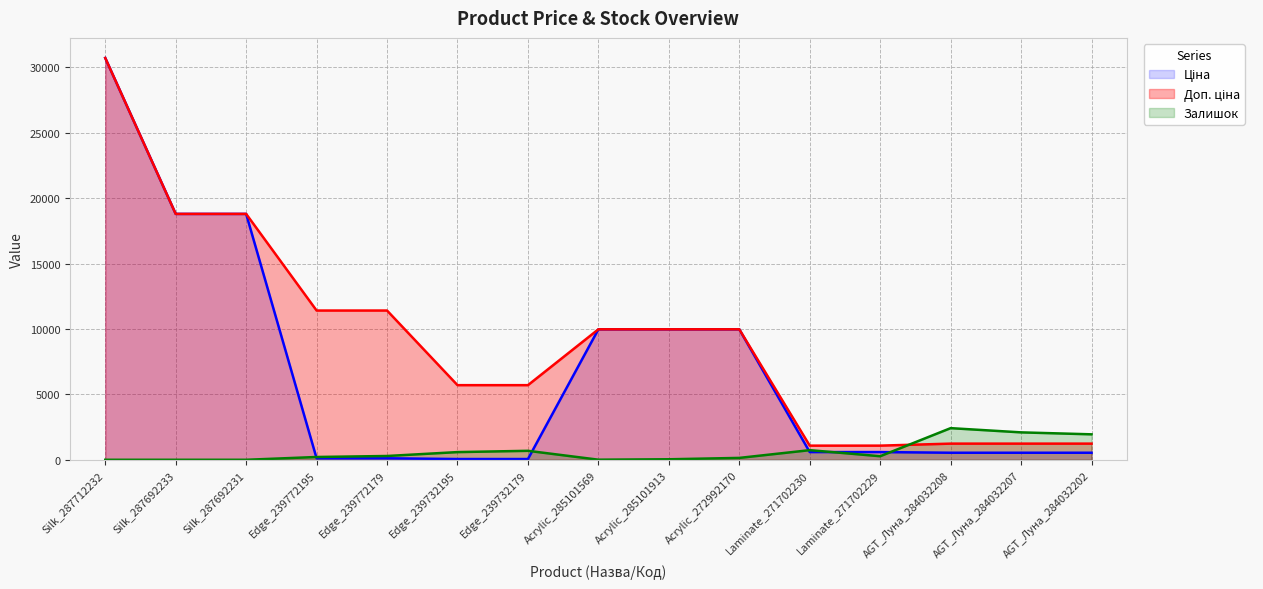

At which category does Залишок reach its first local valley?

Acrylic_285101569